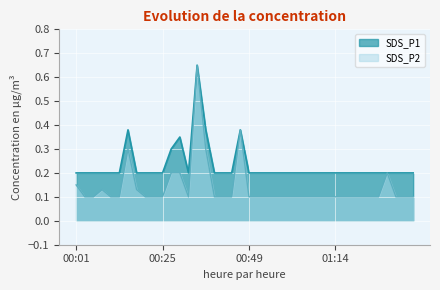

How many SDS_P2 values are between 0 and 1?

40